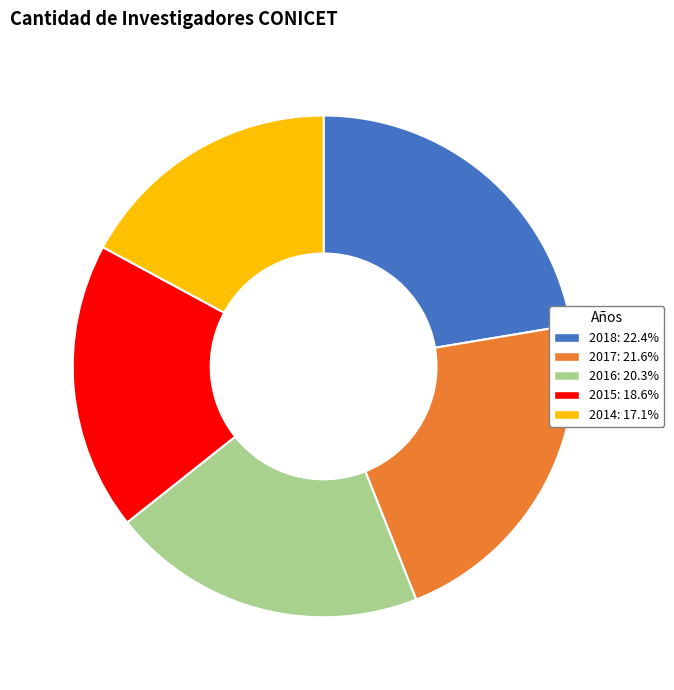

Combined, do 2017 and 2015 account for over 50%?

No